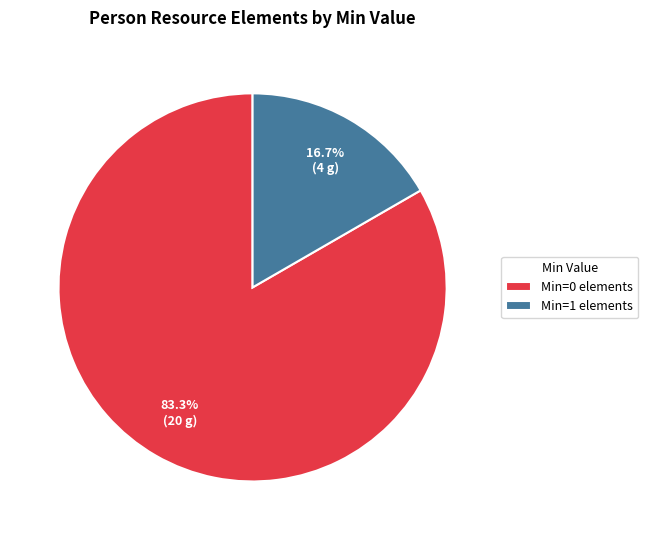

Which slice is the largest?

Min=0 elements